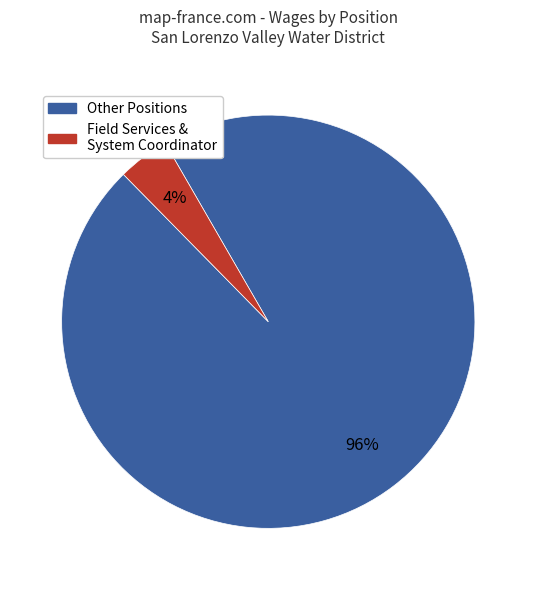

Is there any slice that represents more than half of the pie?

Yes